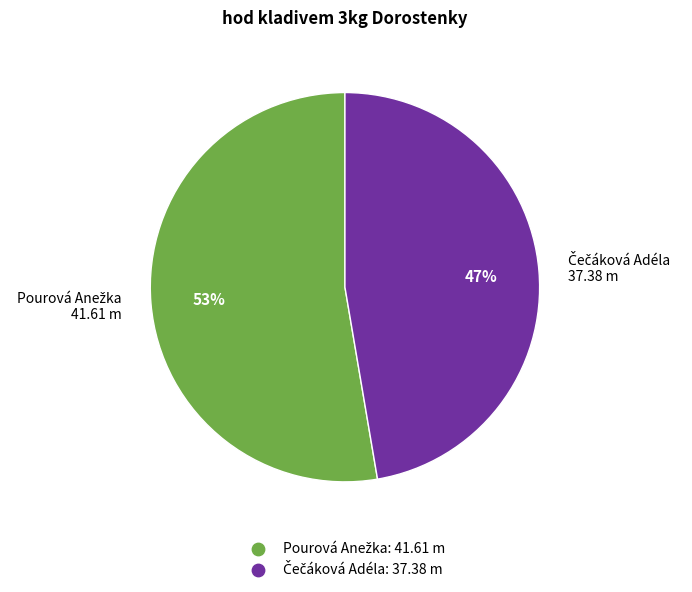

Is there a majority slice in this chart?

Yes